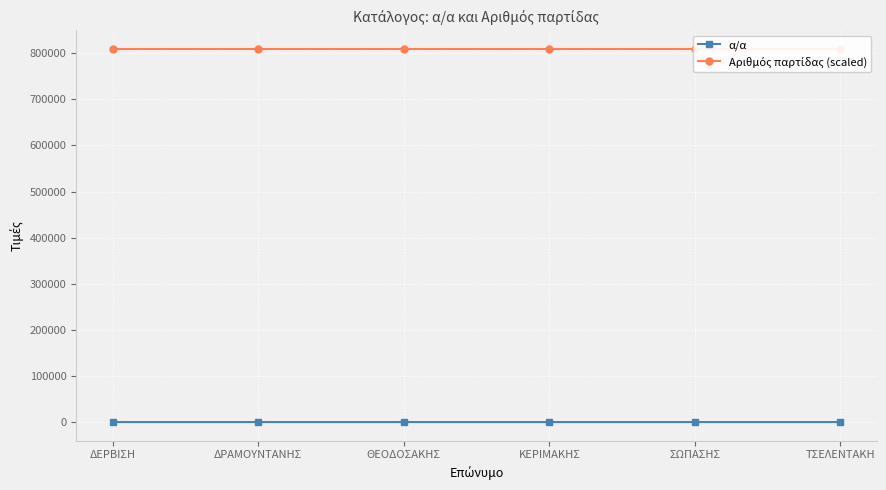

True or false: α/α has a value of 2.0 at ΔΡΑΜΟΥΝΤΑΝΗΣ.

True